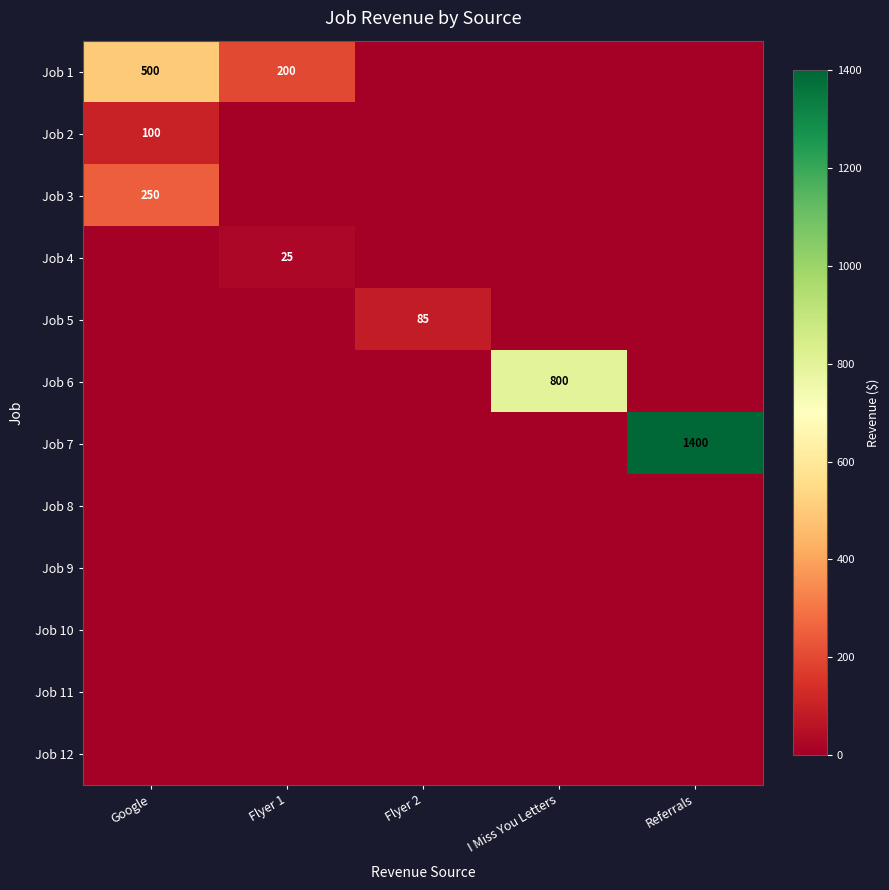

How many distinct data groups are displayed?

12